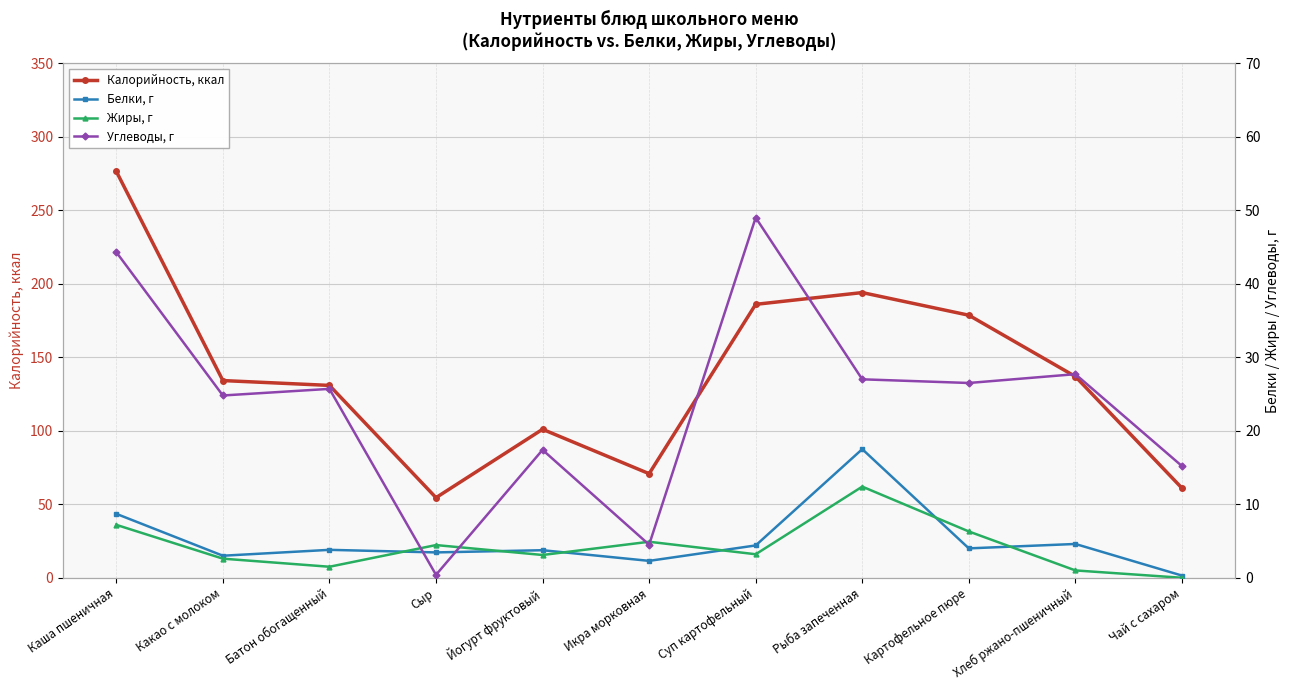

What is the average value of the Калорийность, ккал series?

138.6